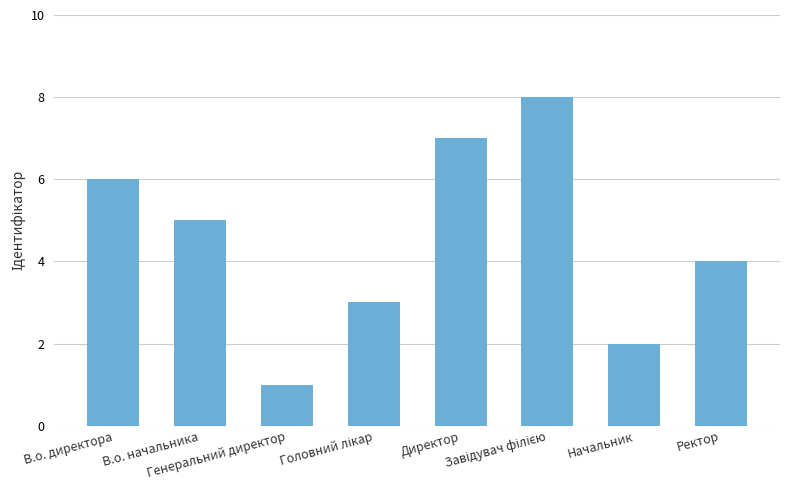

What is the maximum value shown in the chart?

8